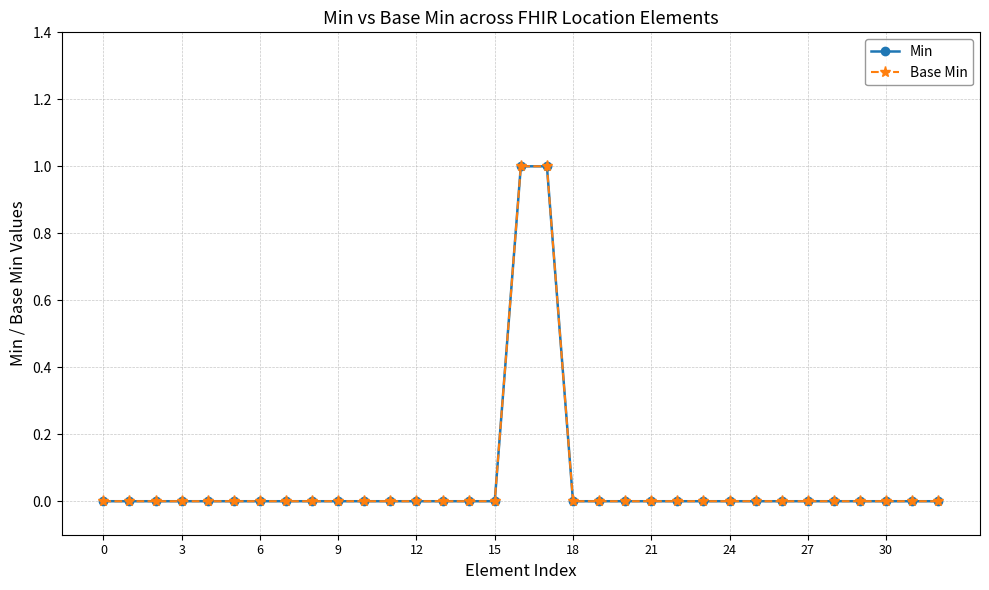

List the series in order of their peak value, lowest first.

Min, Base Min